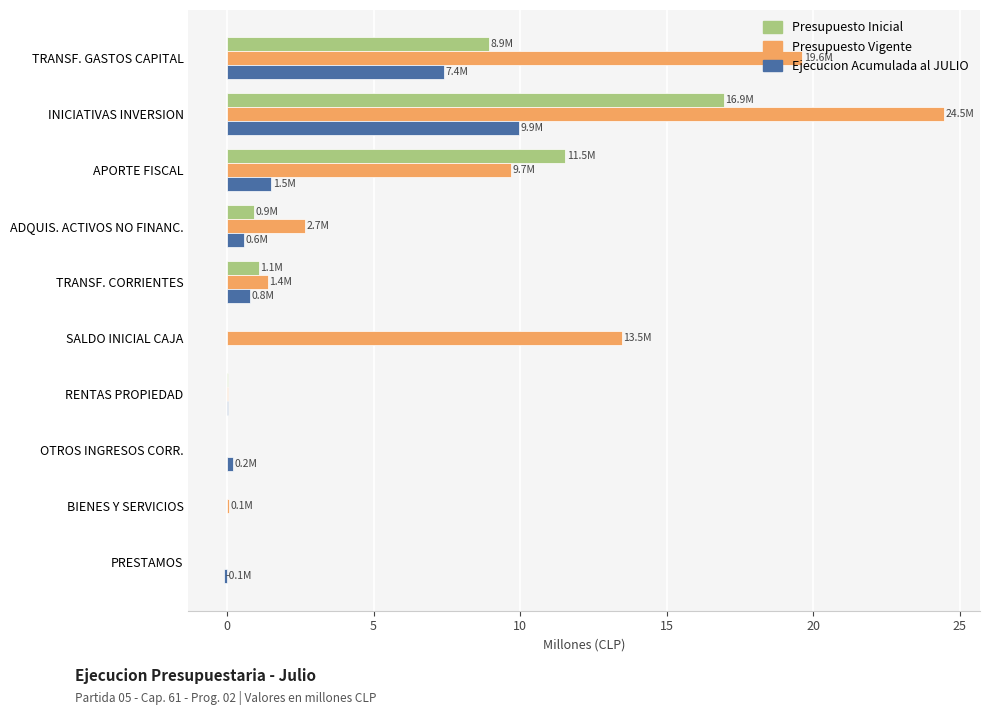

At which category is the sum across all series the highest?

INICIATIVAS INVERSION